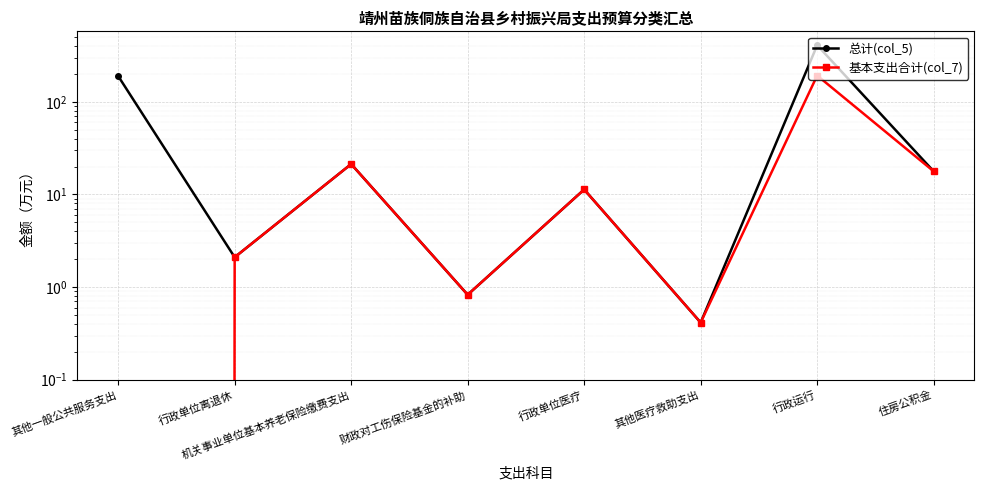

What is the approximate value of 总计(col_5) at 行政单位离退休?

2.1